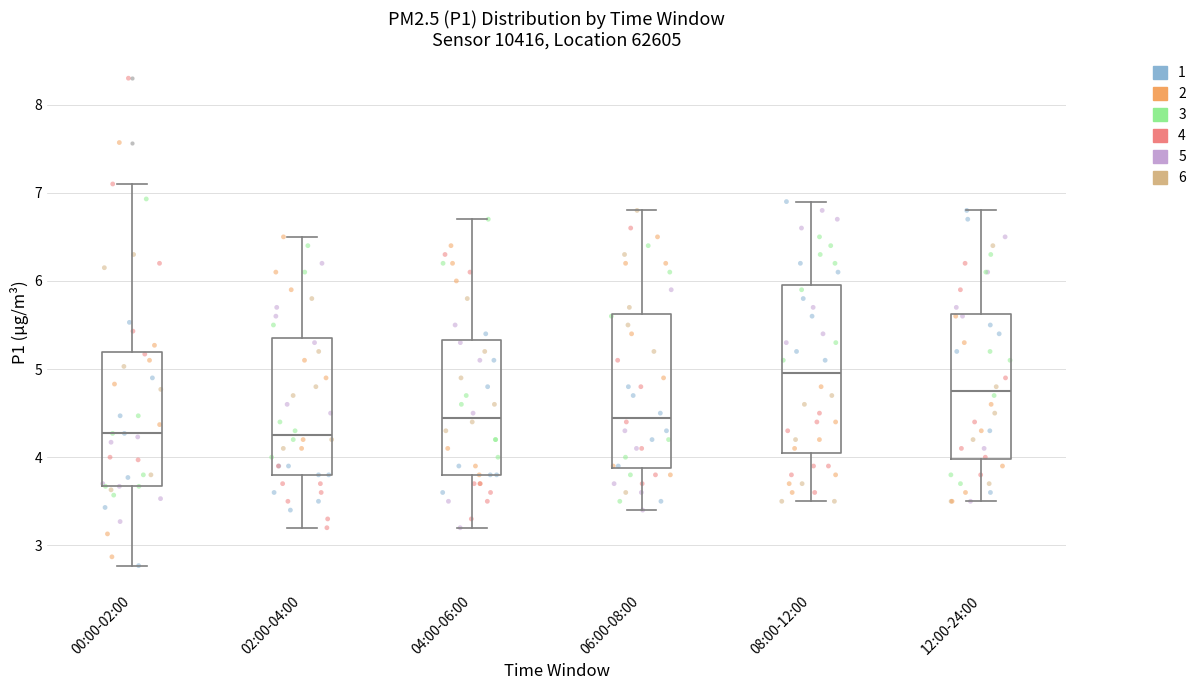

Reading left to right, transcribe this box plot: for each box, give where its median line is, the range the box spans, and where its two whiskers end, as read against the y-axis. The values are not printed on the chart, so give them approximately, as read against the axis.

00:00-02:00: median 4.3, box 3.7 to 5.2, whiskers 2.8 to 7.1
02:00-04:00: median 4.3, box 3.8 to 5.4, whiskers 3.2 to 6.5
04:00-06:00: median 4.5, box 3.8 to 5.3, whiskers 3.2 to 6.7
06:00-08:00: median 4.5, box 3.9 to 5.6, whiskers 3.4 to 6.8
08:00-12:00: median 5.0, box 4.1 to 6.0, whiskers 3.5 to 6.9
12:00-24:00: median 4.8, box 4.0 to 5.6, whiskers 3.5 to 6.8